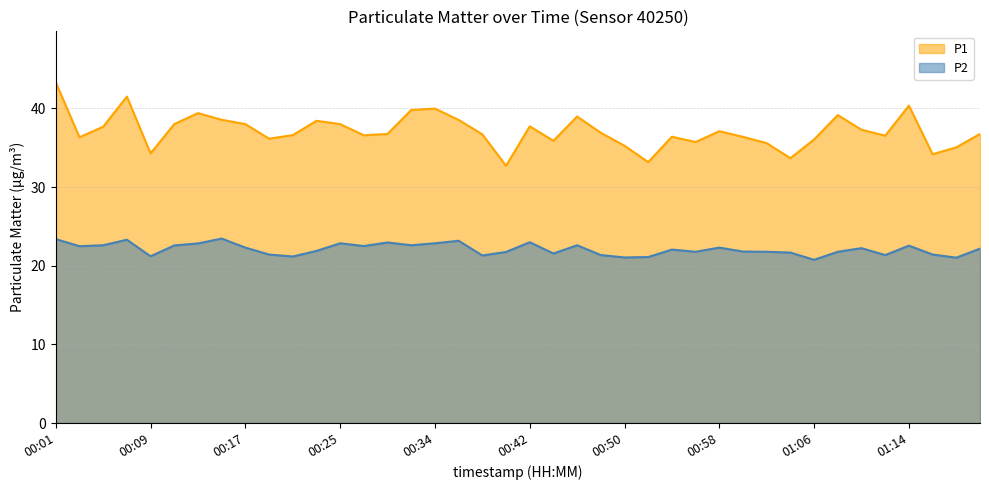

Reading left to right, extract all data points from this chart.

P1: 43.3	36.3	37.7	41.5	34.3	38.0	39.4	38.5	38.0	36.1	36.6	38.4	38.0	36.6	36.8	39.8	40.0	38.5	36.7	32.7	37.7	35.9	39.0	36.9	35.2	33.2	36.4	35.7	37.1	36.4	35.6	33.7	36.0	39.1	37.3	36.5	40.4	34.2	35.0	36.8
P2: 23.4	22.5	22.6	23.3	21.2	22.6	22.8	23.4	22.3	21.4	21.2	21.9	22.9	22.5	22.9	22.6	22.9	23.2	21.3	21.8	23.0	21.6	22.6	21.4	21.1	21.1	22.1	21.8	22.3	21.8	21.8	21.7	20.8	21.8	22.2	21.4	22.6	21.4	21.0	22.2